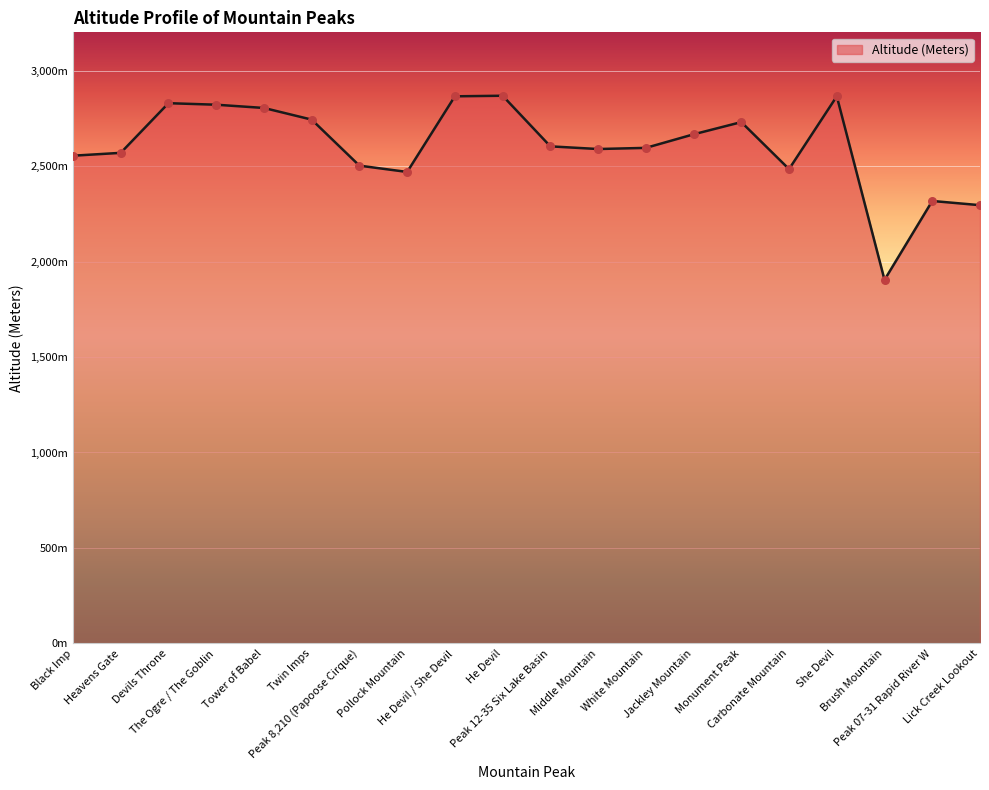

Between Devils Throne and Jackley Mountain, which is larger?

Devils Throne